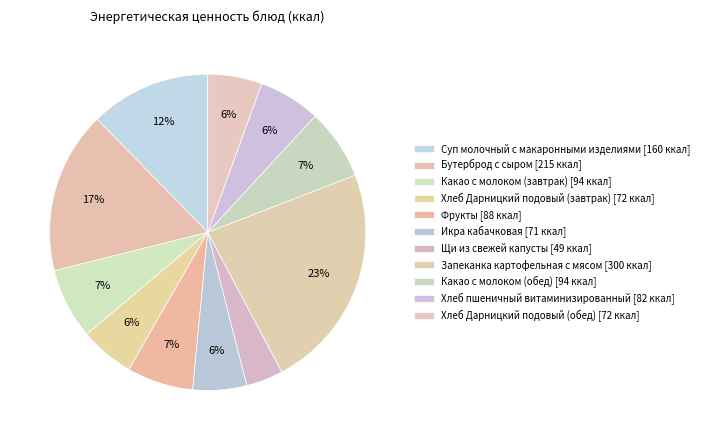

Rank the categories by value from highest to lowest.

Запеканка картофельная с мясом, Бутерброд с сыром, Суп молочный с макаронными изделиями, Какао с молоком (завтрак), Какао с молоком (обед), Фрукты, Хлеб пшеничный витаминизированный, Хлеб Дарницкий подовый (завтрак), Хлеб Дарницкий подовый (обед), Икра кабачковая, Щи из свежей капусты